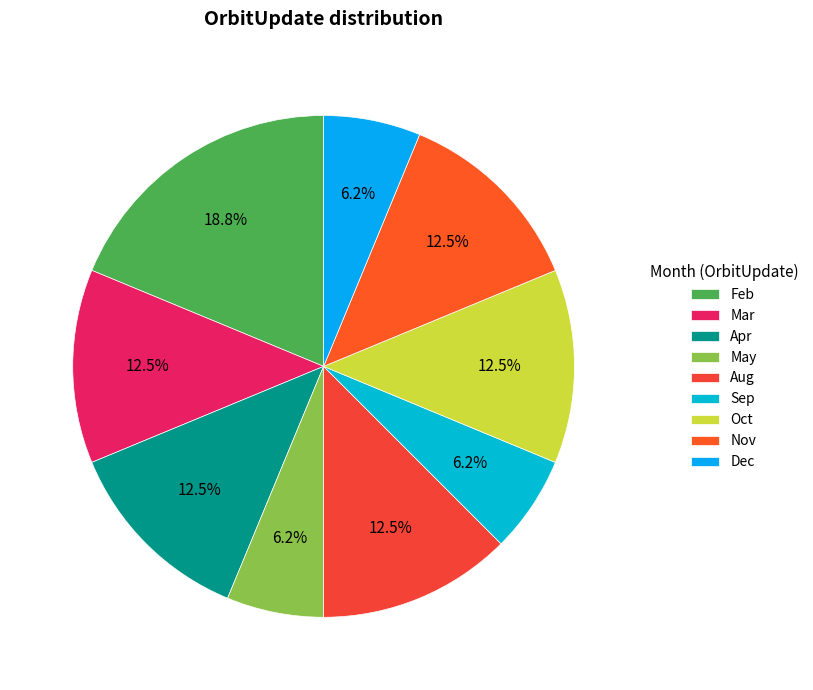

Is Nov the majority of the pie?

No